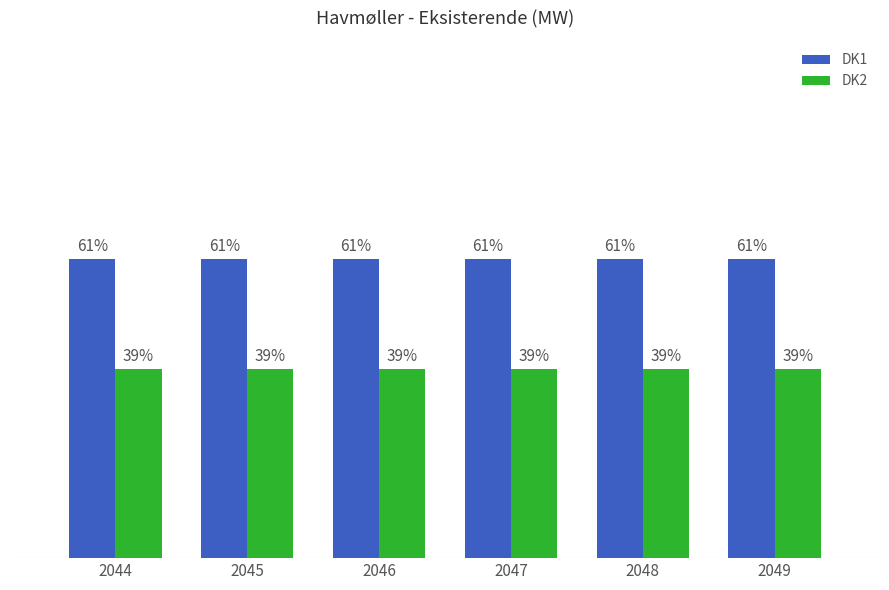

What are all the series names shown in the legend?

DK1, DK2